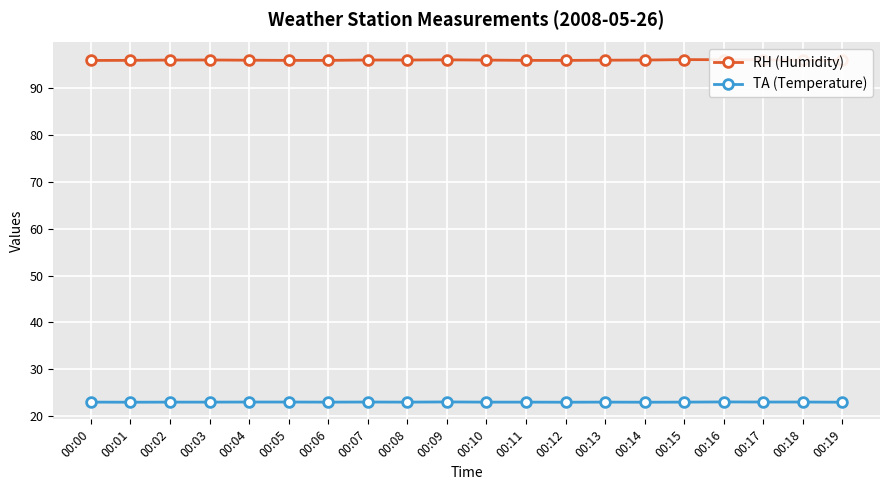

True or false: TA (Temperature) and RH (Humidity) cross at least once.

False